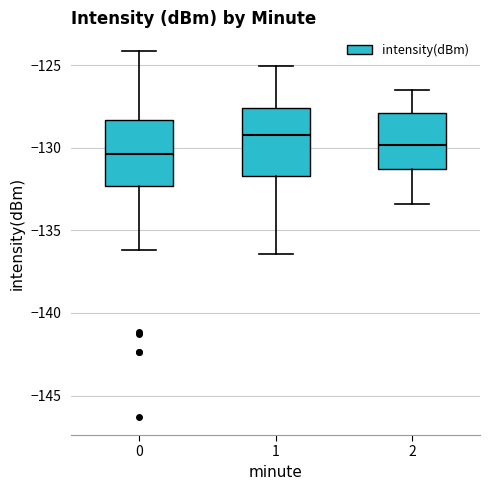

Which box's median line is the highest?

1